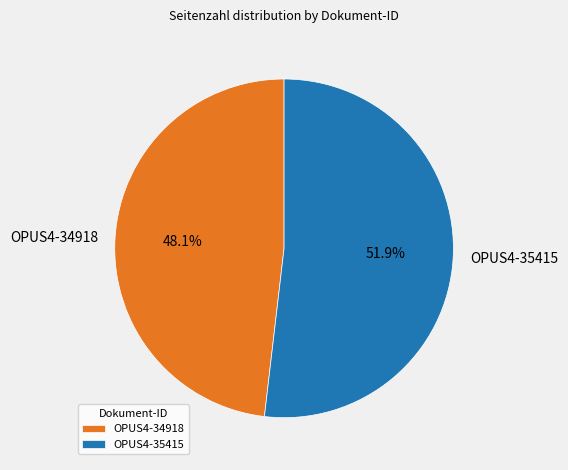

To the nearest percent, what is the difference between the OPUS4-34918 and OPUS4-35415 slice percentages?

4%